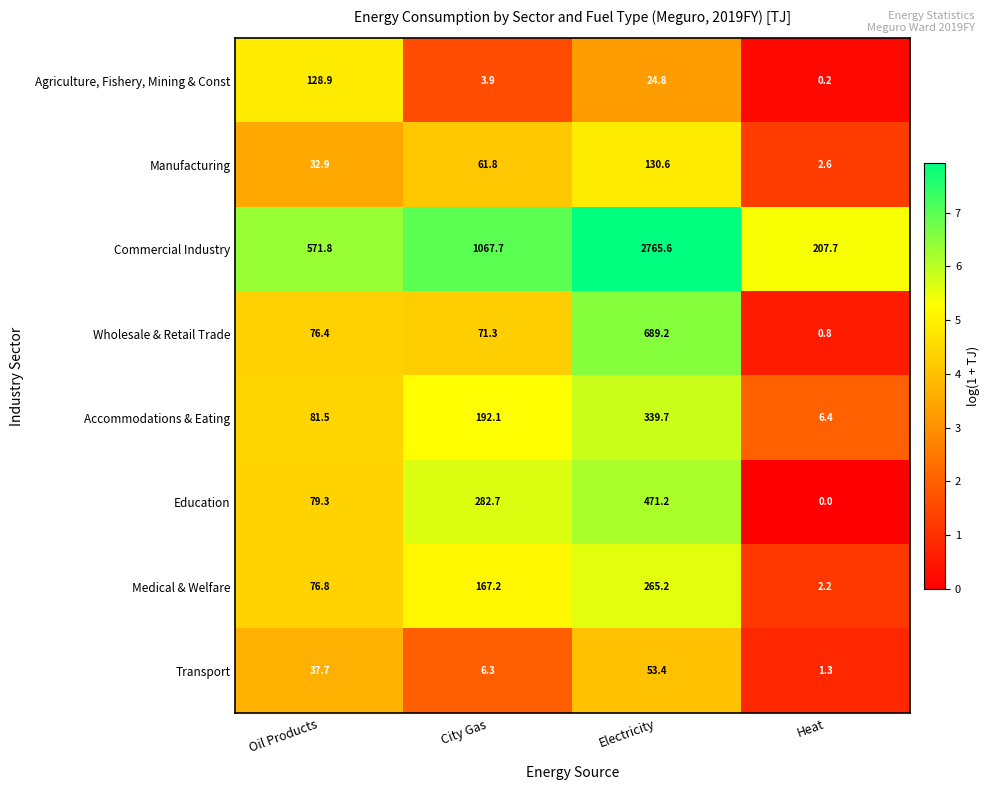

What is the average value of the Wholesale & Retail Trade series?

209.4